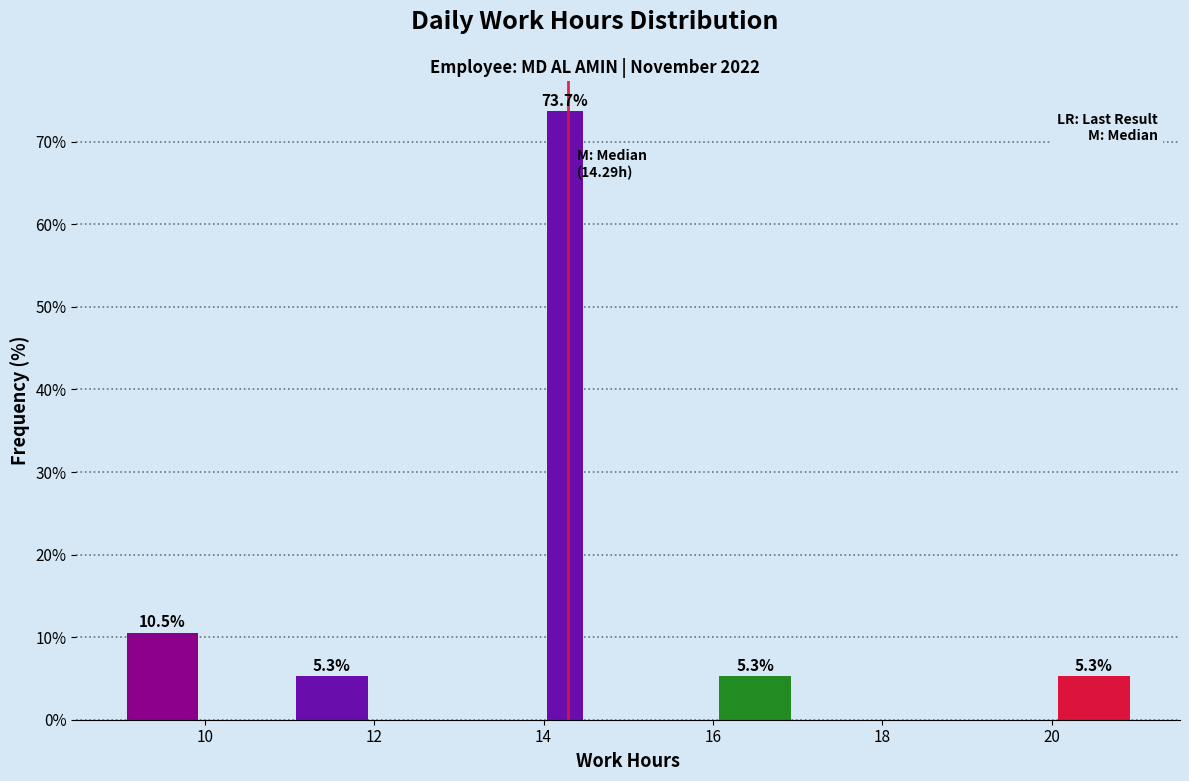

Around what value on the x-axis is the tallest bar? Give the approximate position of its centre, as read against the axis.

14.2